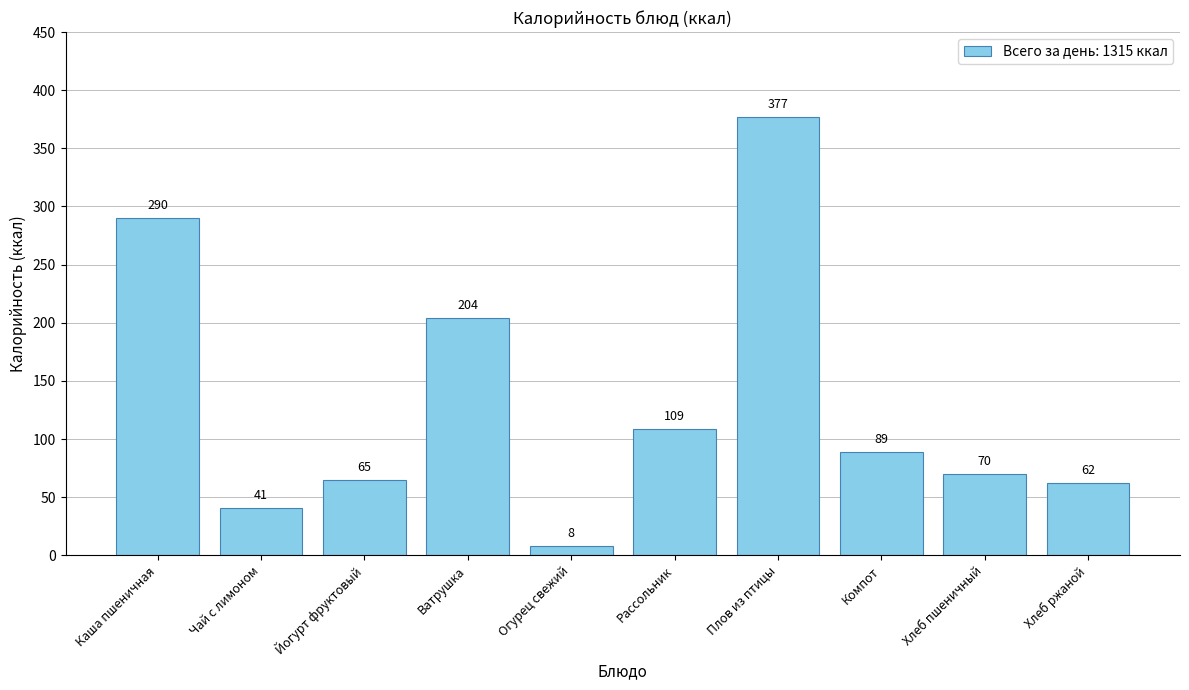

At which label is the value closest to 192?

Ватрушка